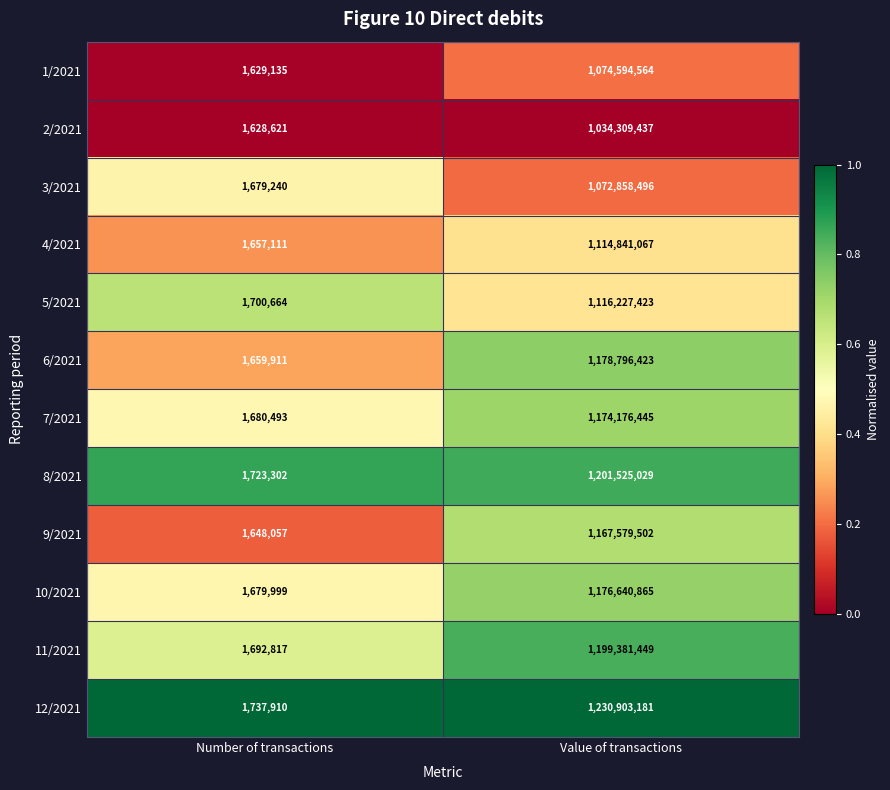

What is the smallest value displayed?

1628621